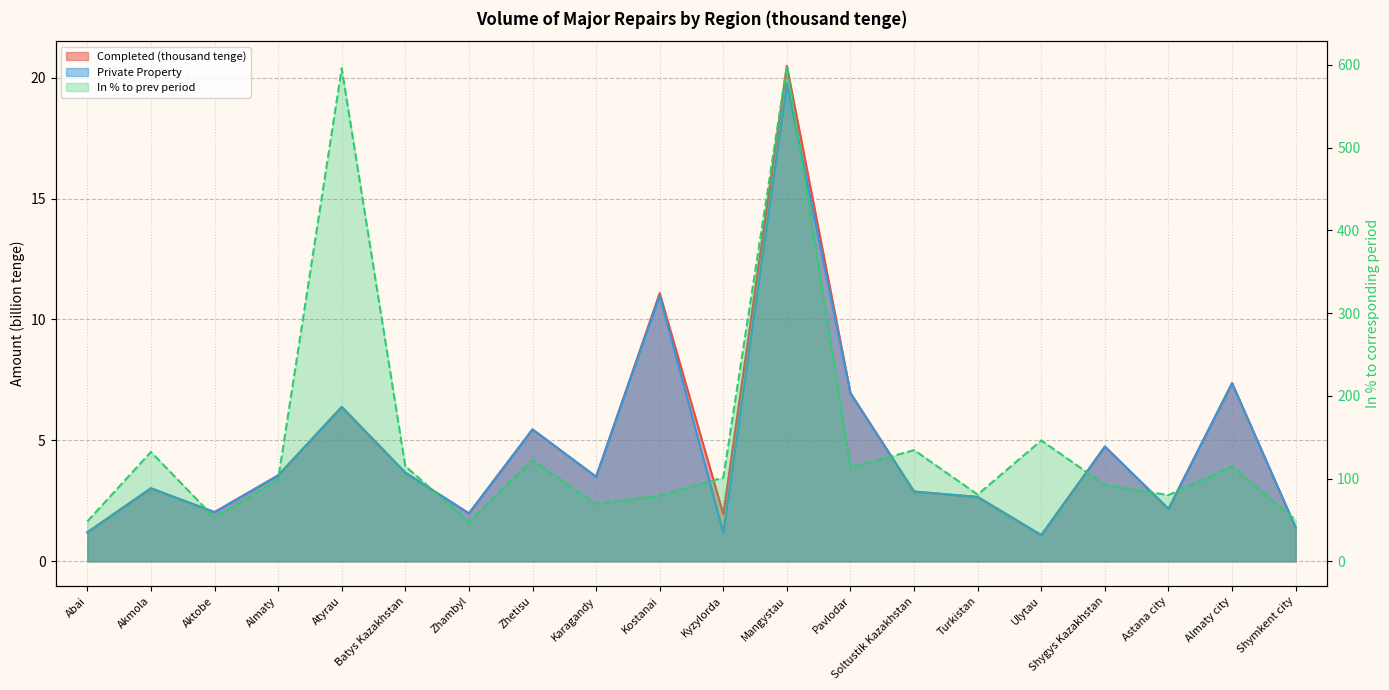

What is the label of the 9th point from the right?

Mangystau